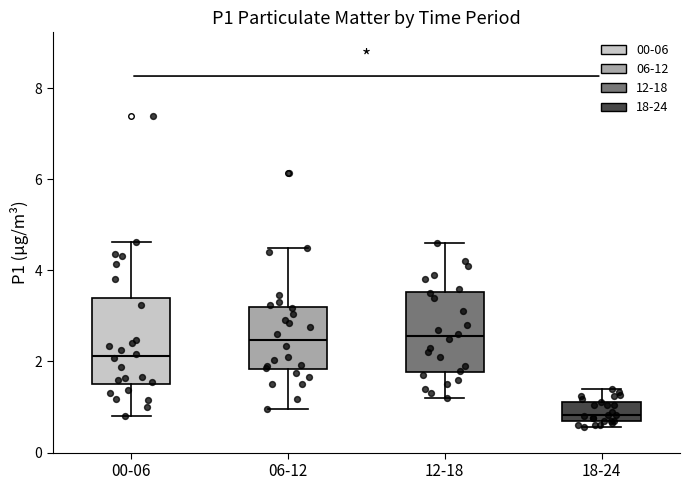

Reading left to right, read every box against the y-axis: the position of its median line, the range the box covers, and the ends of its whiskers. The values are not printed on the chart, so give them approximately, as read against the axis.

00-06: median 2.2, box 1.6 to 3.4, whiskers 0.8 to 4.6
06-12: median 2.4, box 1.8 to 3.2, whiskers 1.0 to 4.6
12-18: median 2.6, box 1.8 to 3.6, whiskers 1.2 to 4.6
18-24: median 0.8 (just above the box's lower edge), box 0.8 to 1.2, whiskers 0.6 to 1.4